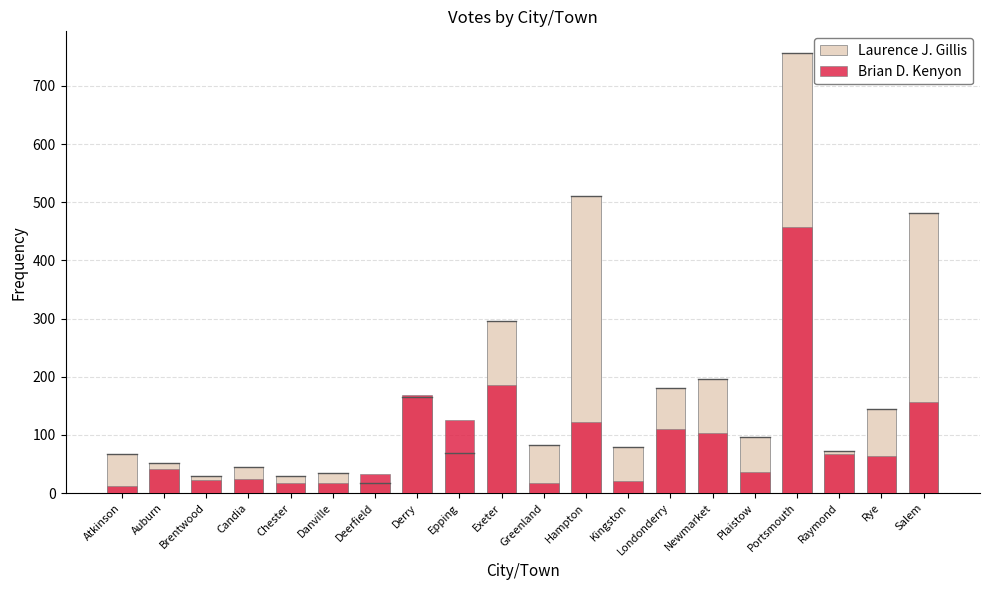

How many data points in Brian D. Kenyon are above 64?

9